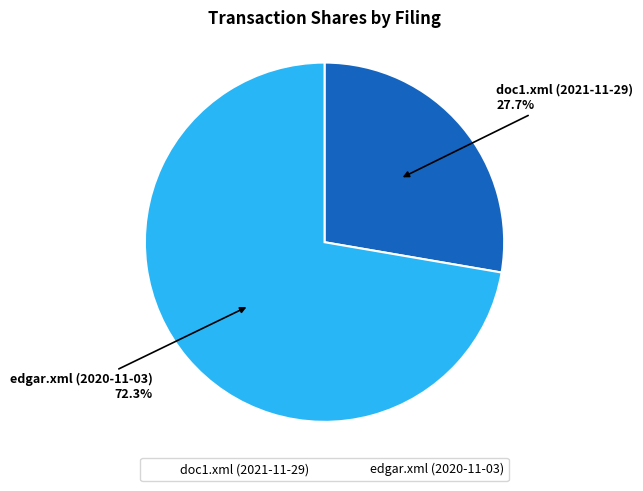

Which slice represents more than half of the pie?

edgar.xml (2020-11-03)